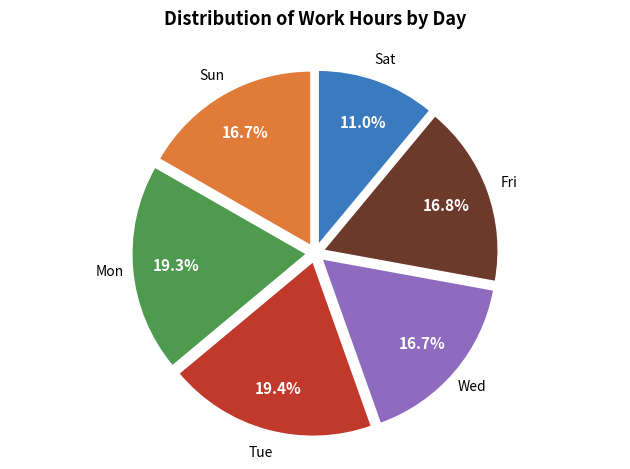

How many segments does this pie chart have?

6